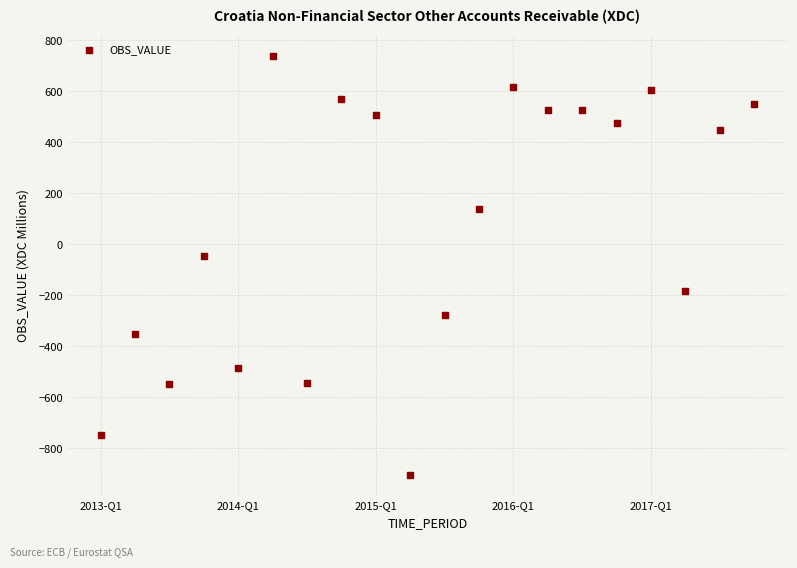

What Y value in the scatter plot is closest to -83?

-44.8